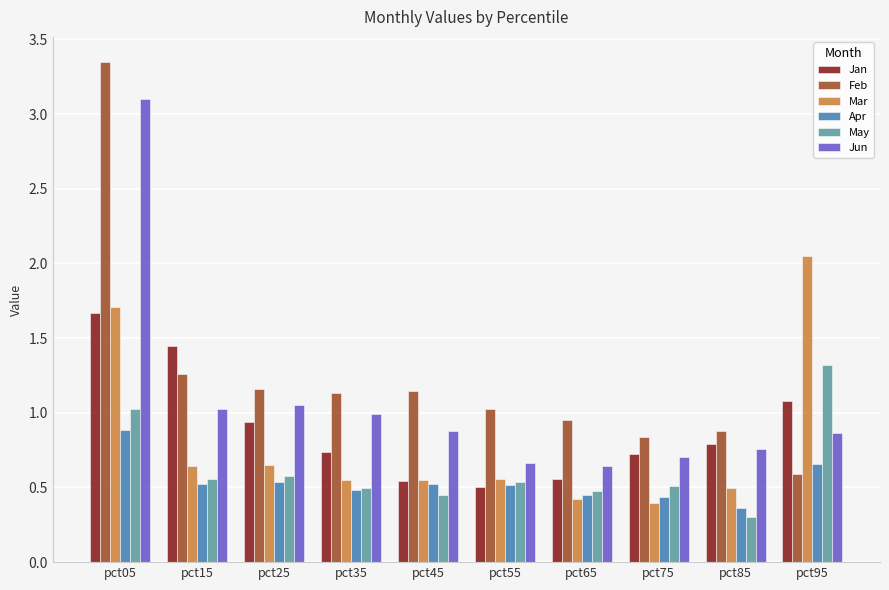

Where does the Feb series first go above 1?

pct05